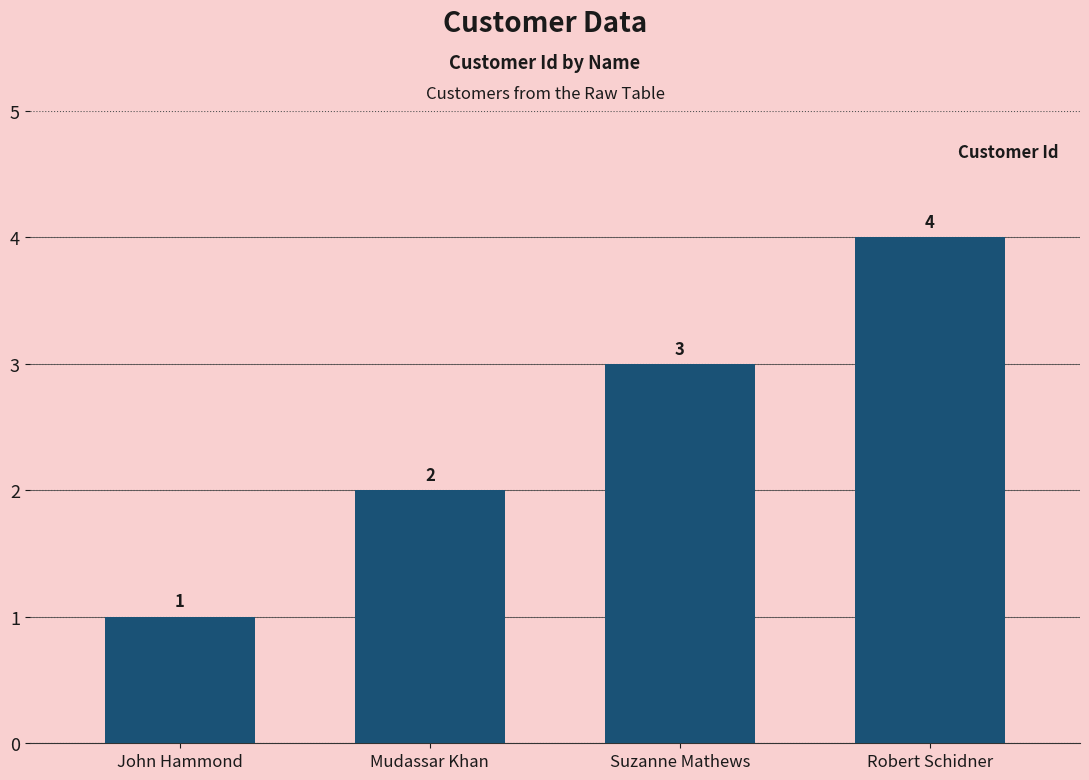

What is the label of the 3rd bar from the right?

Mudassar Khan